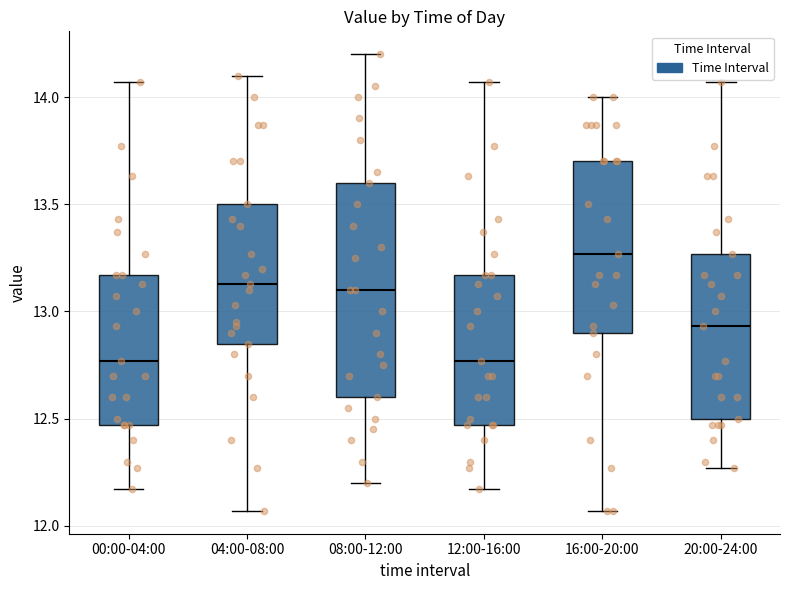

Which box has the highest median line?

16:00-20:00